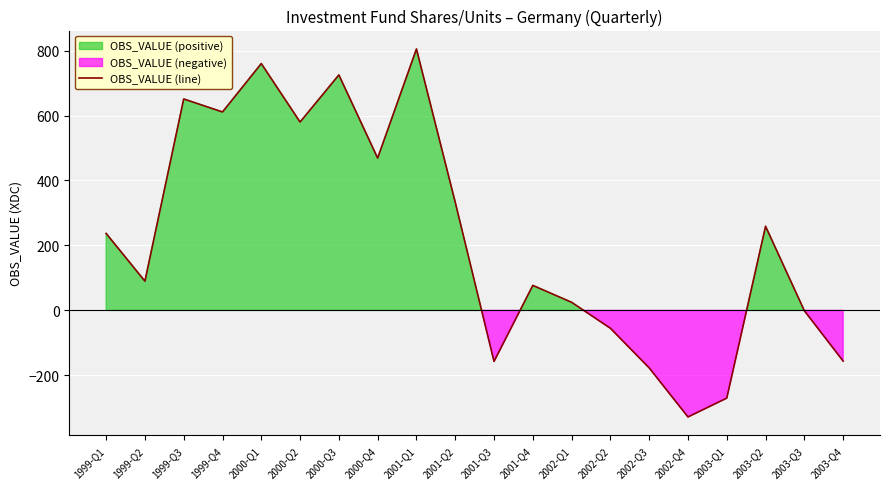

How many data points are less than 237?

10